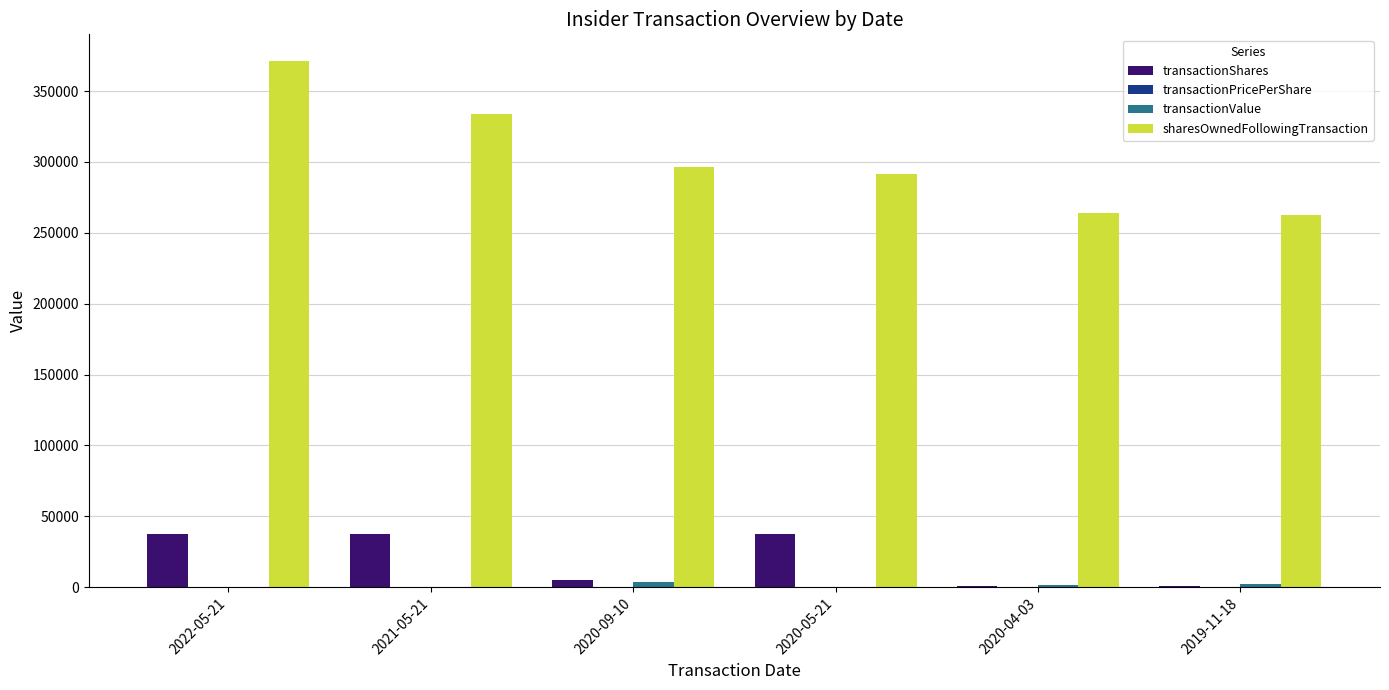

The value of sharesOwnedFollowingTransaction at 2022-05-21 is 371400.0. True or false?

True